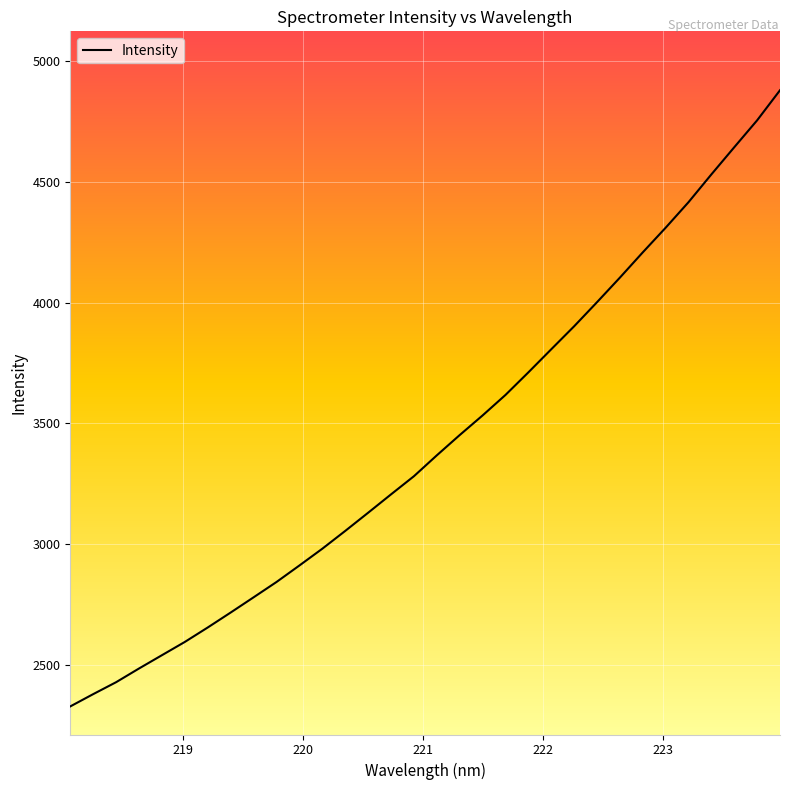

What is the minimum value shown in the chart?

2327.5